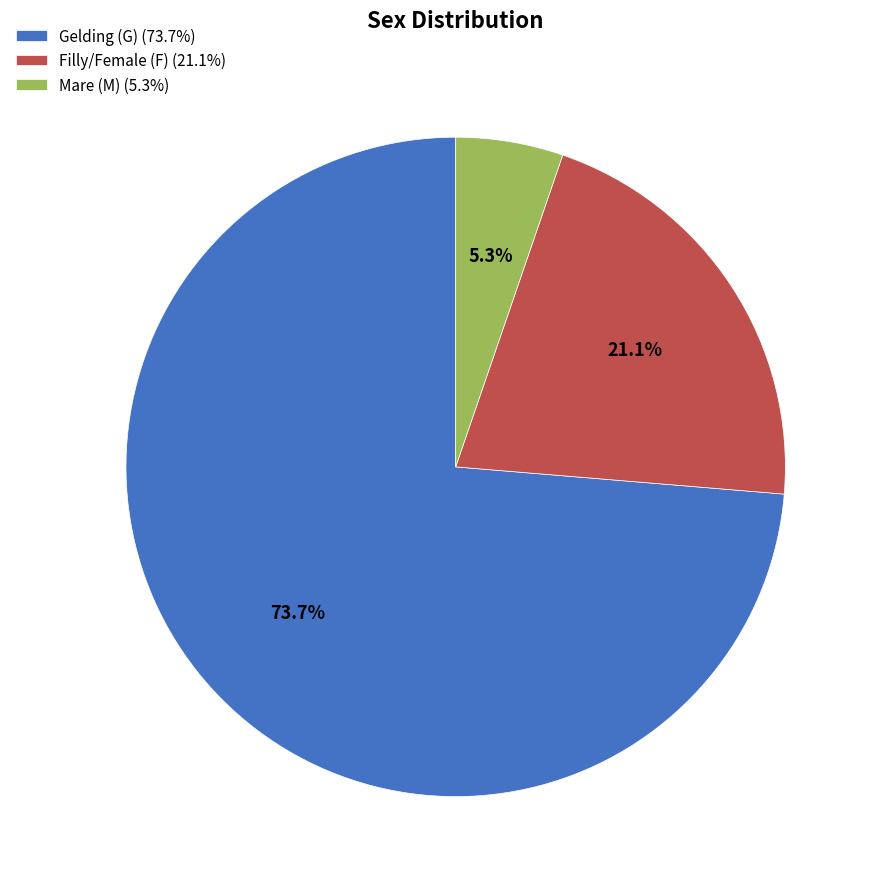

Which has a higher value, Mare (M) (5.3%) or Gelding (G) (73.7%)?

Gelding (G) (73.7%)